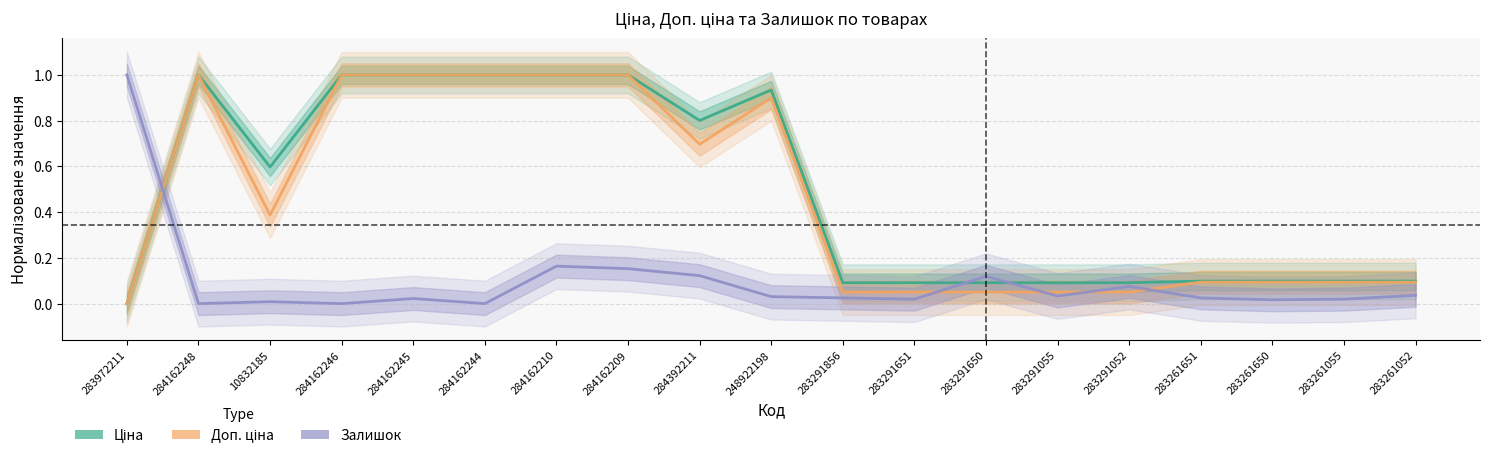

Which label corresponds to the largest value in the chart?

284162248